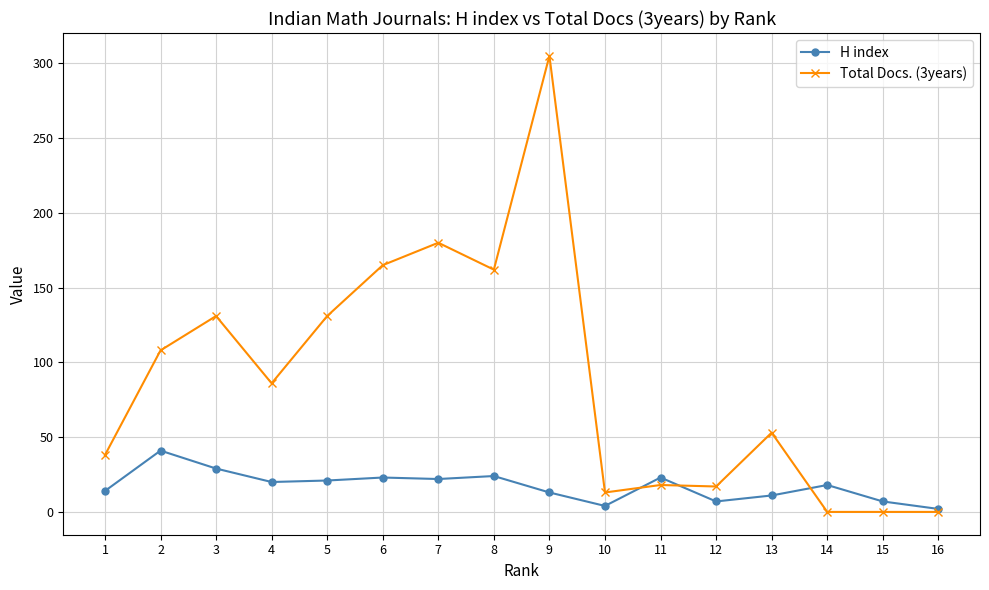

Which series has the widest spread of values?

Total Docs. (3years)